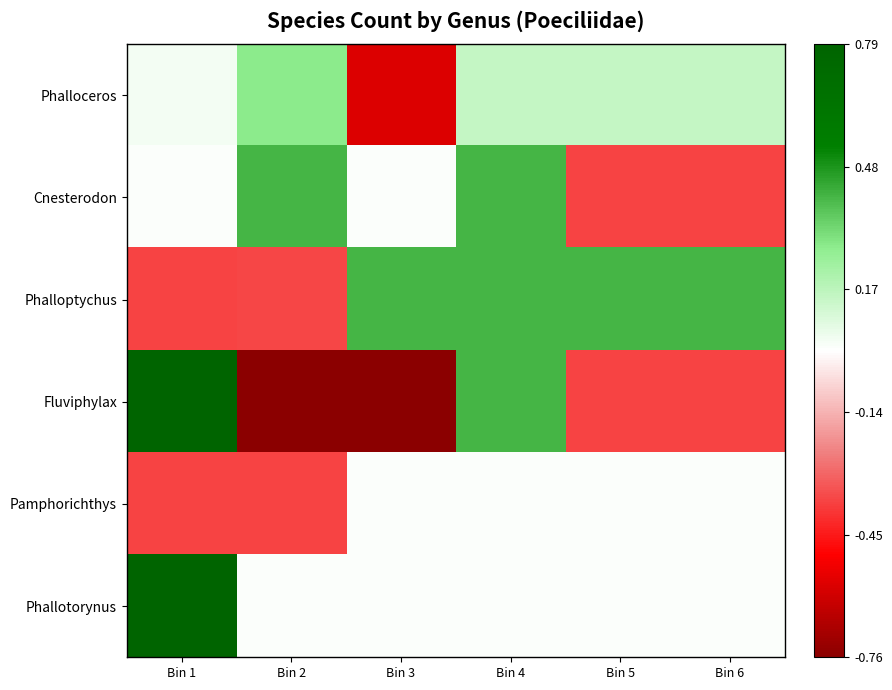

At how many categories does at least one series exceed 0?

6